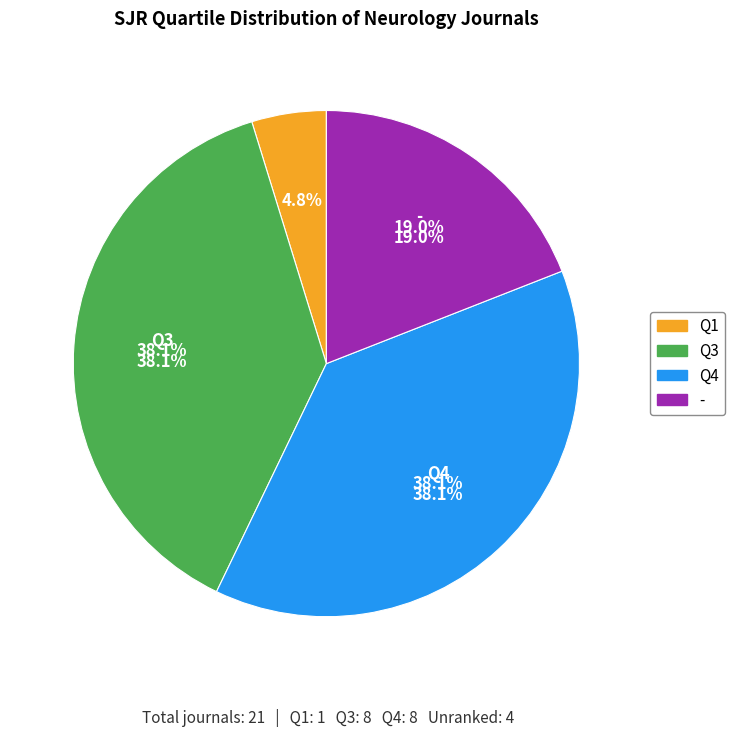

To the nearest percent, what is the combined percentage of - and Q1?

24%